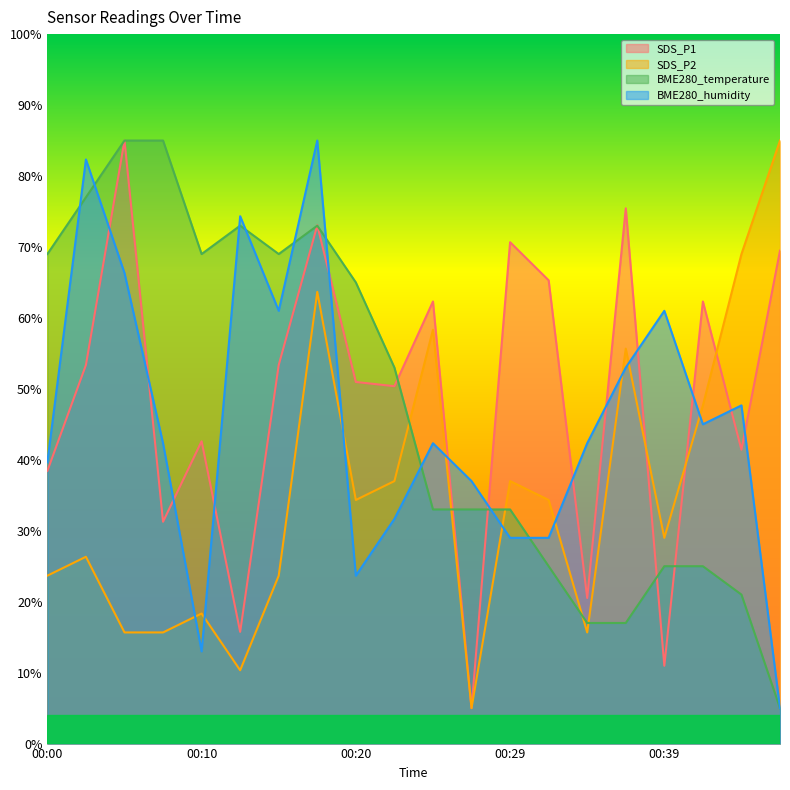

Reading right to left, list all the values displayed in this chart.

SDS_P1: 69.5	41.4	62.3	11.0	75.4	20.5	65.3	70.7	5.0	62.3	50.4	51.0	73.1	53.4	15.7	42.6	31.3	85.0	53.4	38.4
SDS_P2: 85.0	69.0	47.7	29.0	55.7	15.7	34.3	37.0	5.0	58.3	37.0	34.3	63.7	23.7	10.3	18.3	15.7	15.7	26.3	23.7
BME280_temperature: 5.0	21.0	25.0	25.0	17.0	17.0	25.0	33.0	33.0	33.0	53.0	65.0	73.0	69.0	73.0	69.0	85.0	85.0	77.0	69.0
BME280_humidity: 5.0	47.7	45.0	61.0	53.0	42.3	29.0	29.0	37.0	42.3	31.7	23.7	85.0	61.0	74.3	13.0	42.3	66.3	82.3	39.7